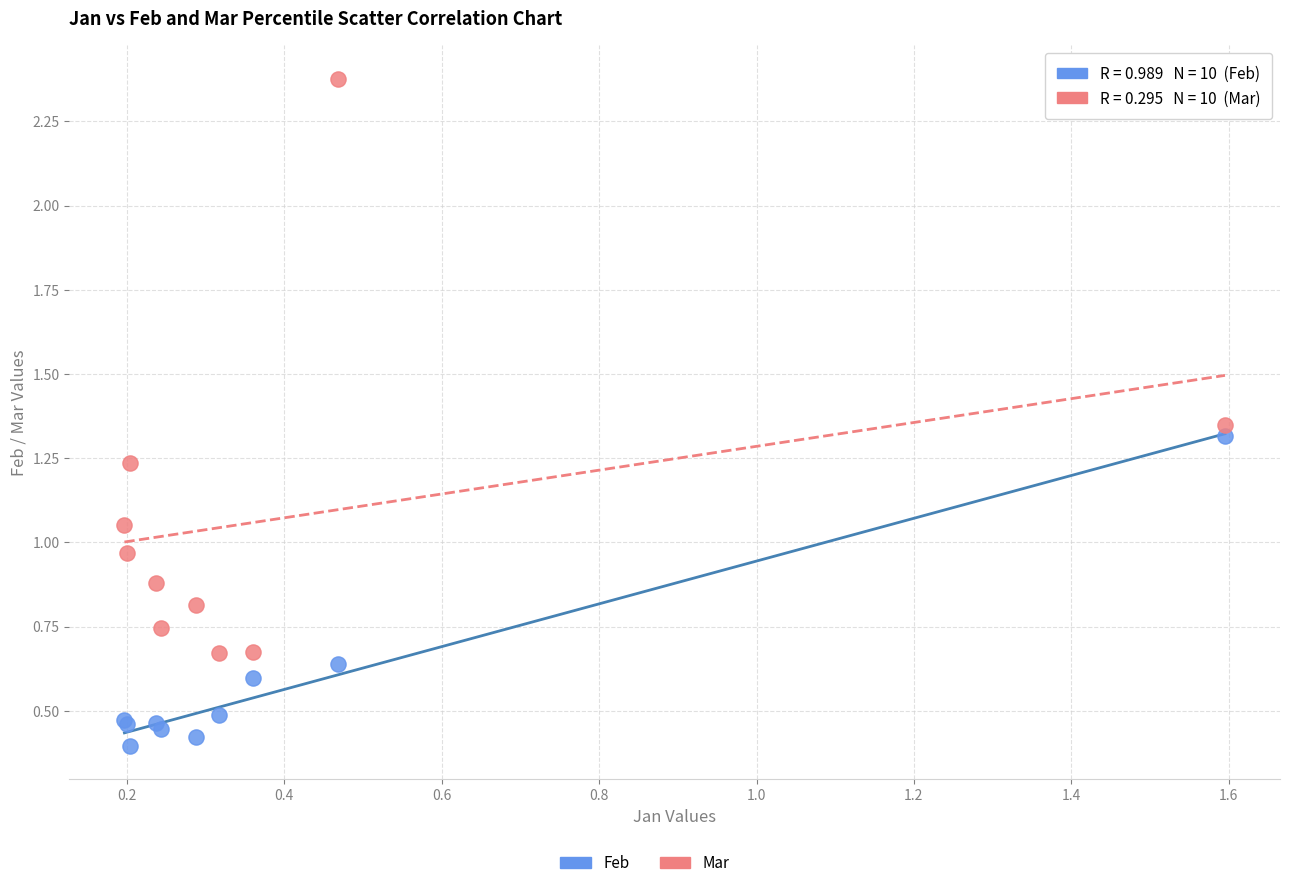

Which series has the largest Y range (max minus min)?

Mar